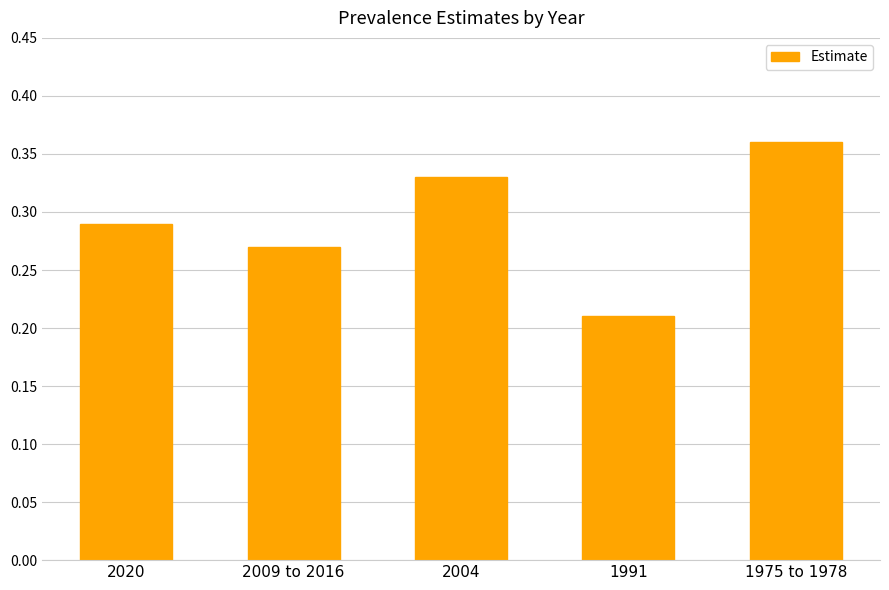

Where is the data nearest to the value 0?

1991